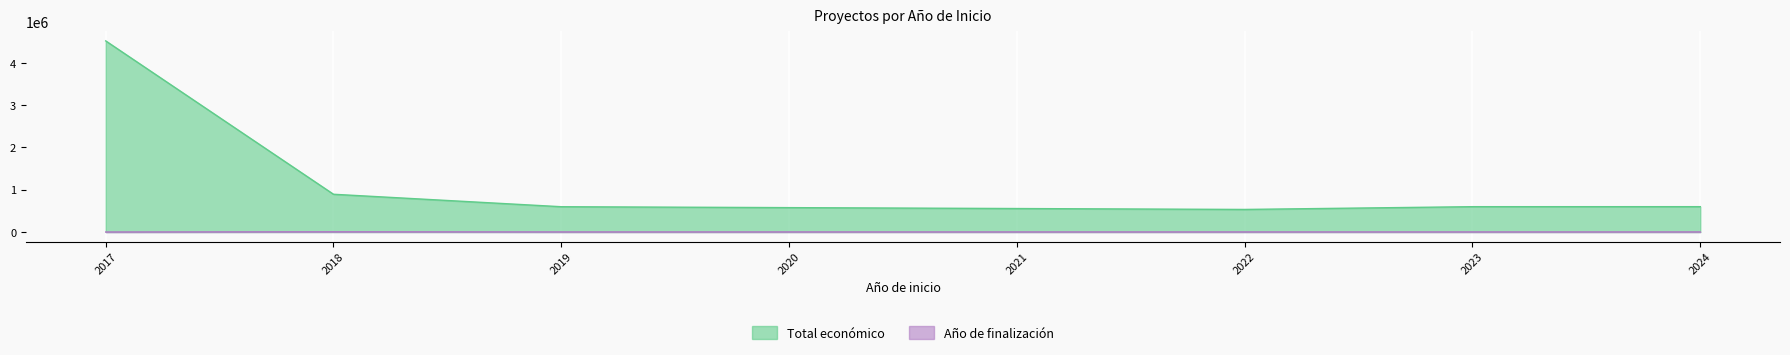

True or false: Año de finalización and Total económico cross at least once.

False